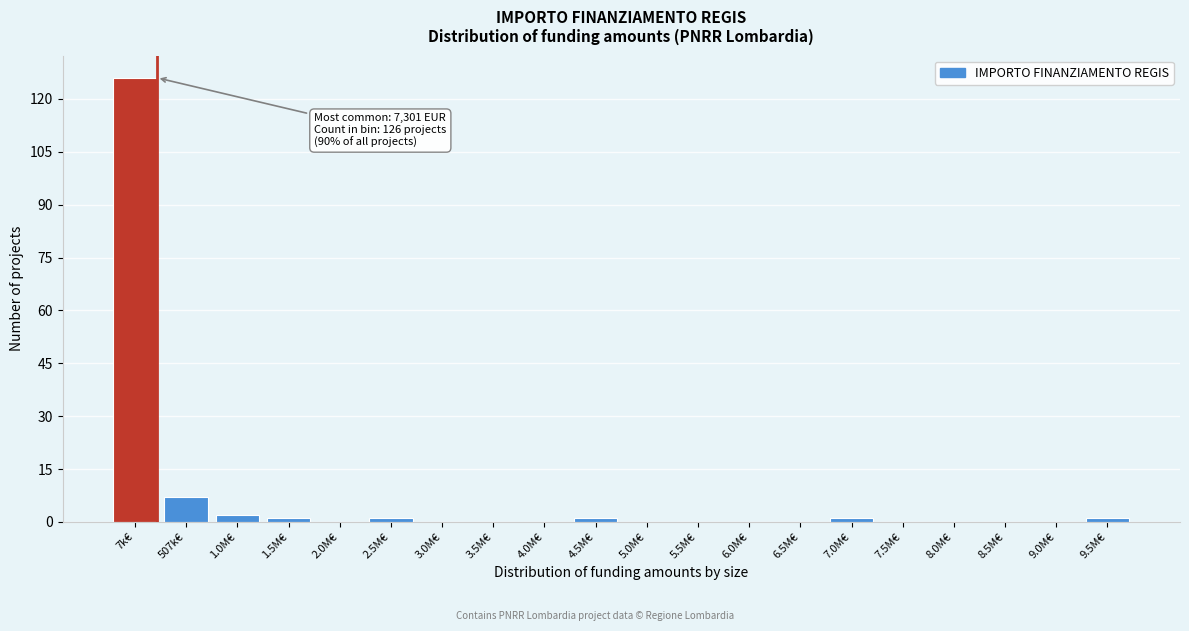

Reading left to right, what are all the values shown in this chart?

7k€=126	507k€=7	1.0M€=2	1.5M€=1	2.0M€=0	2.5M€=1	3.0M€=0	3.5M€=0	4.0M€=0	4.5M€=1	5.0M€=0	5.5M€=0	6.0M€=0	6.5M€=0	7.0M€=1	7.5M€=0	8.0M€=0	8.5M€=0	9.0M€=0	9.5M€=1